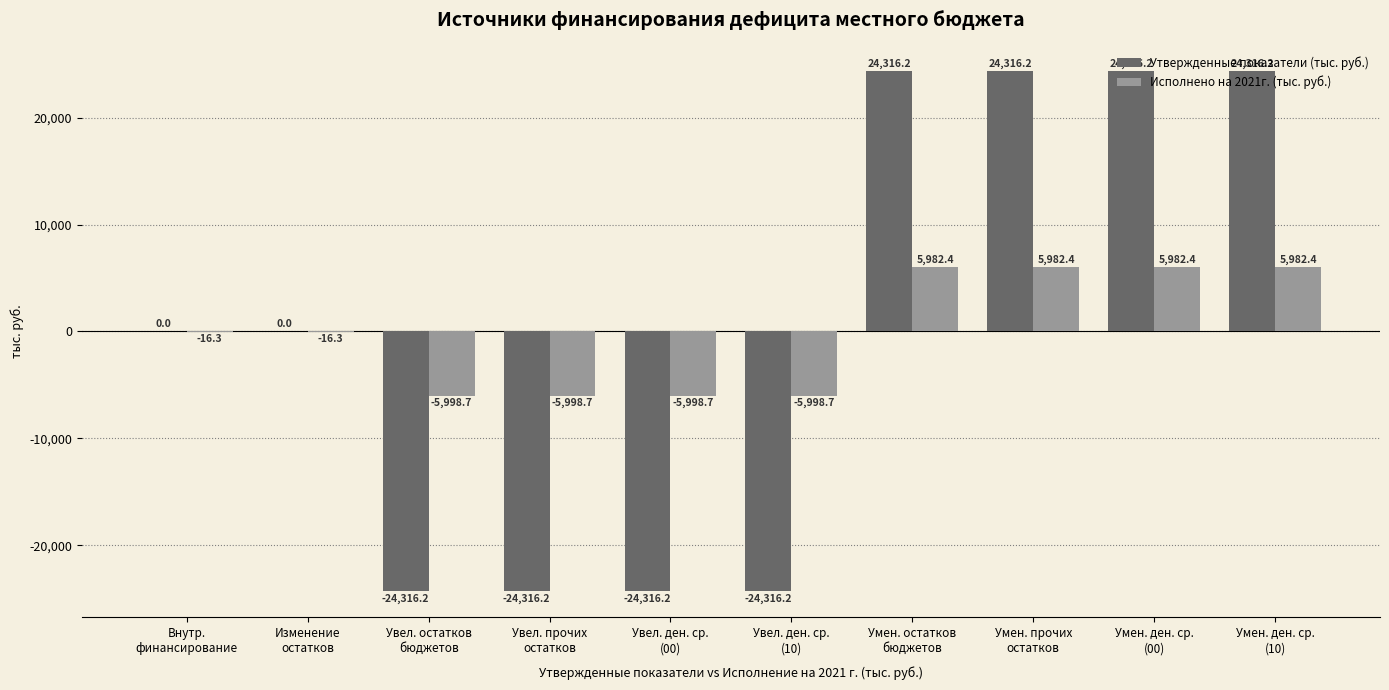

How many groups of bars are there?

10